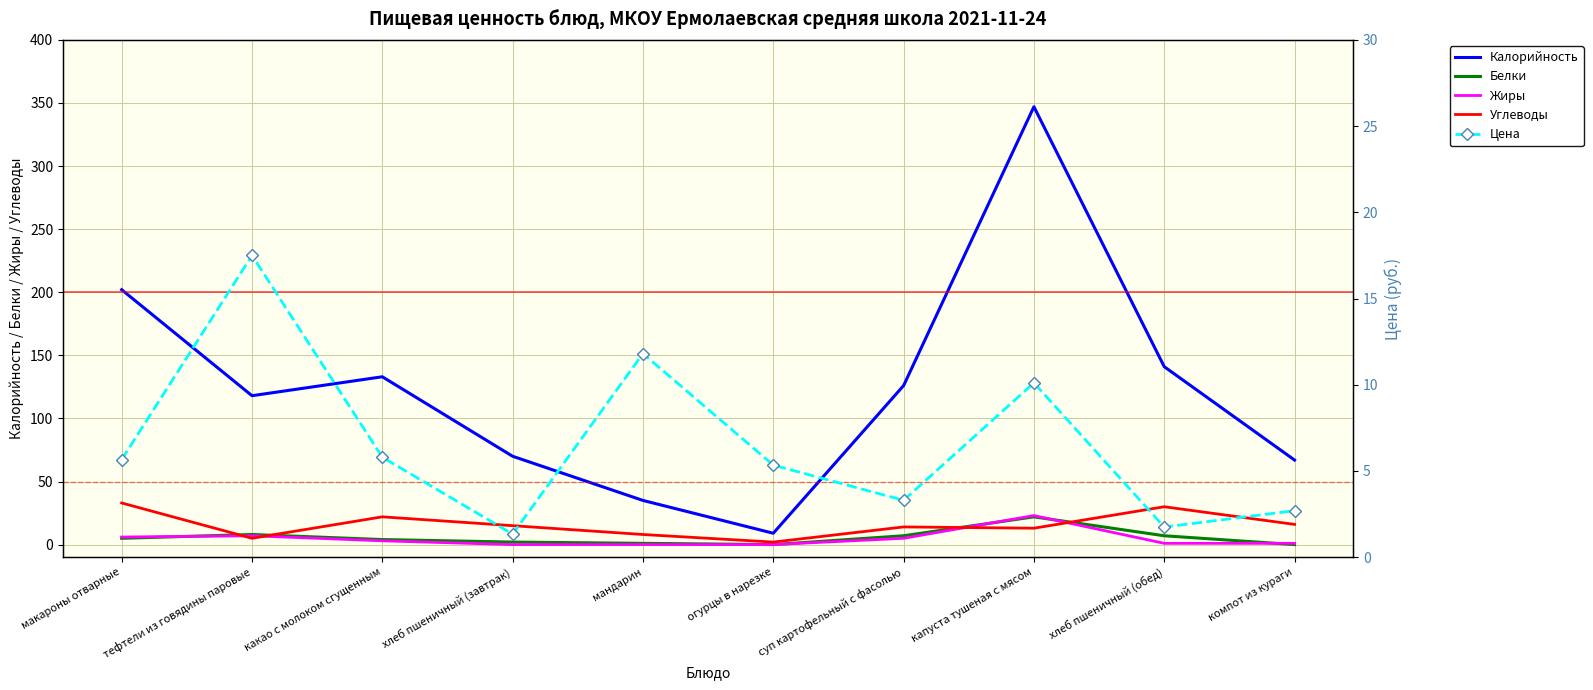

The value of Углеводы at тефтели из говядины паровые is 2.8. True or false?

False